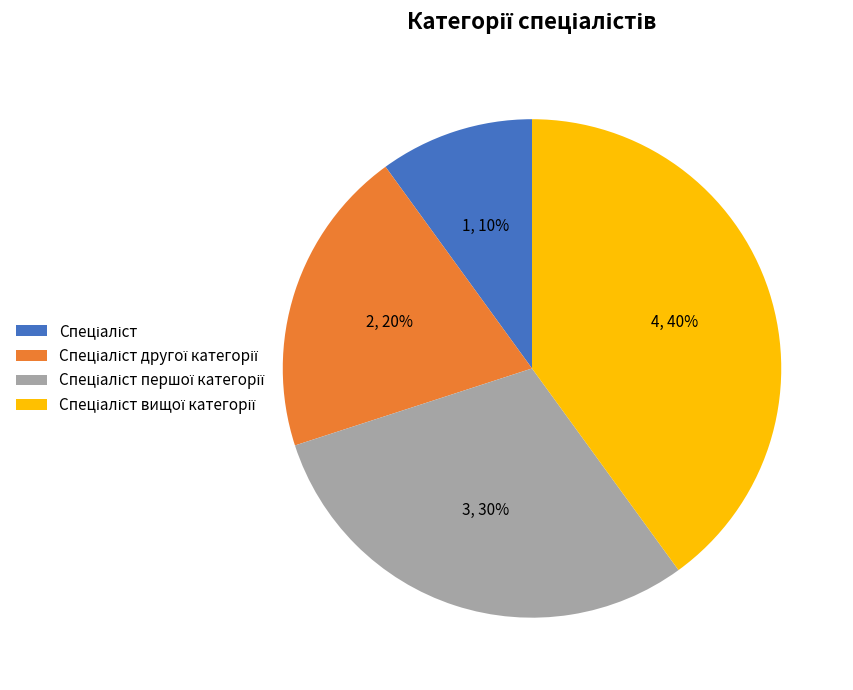

Is there any slice that represents more than half of the pie?

No